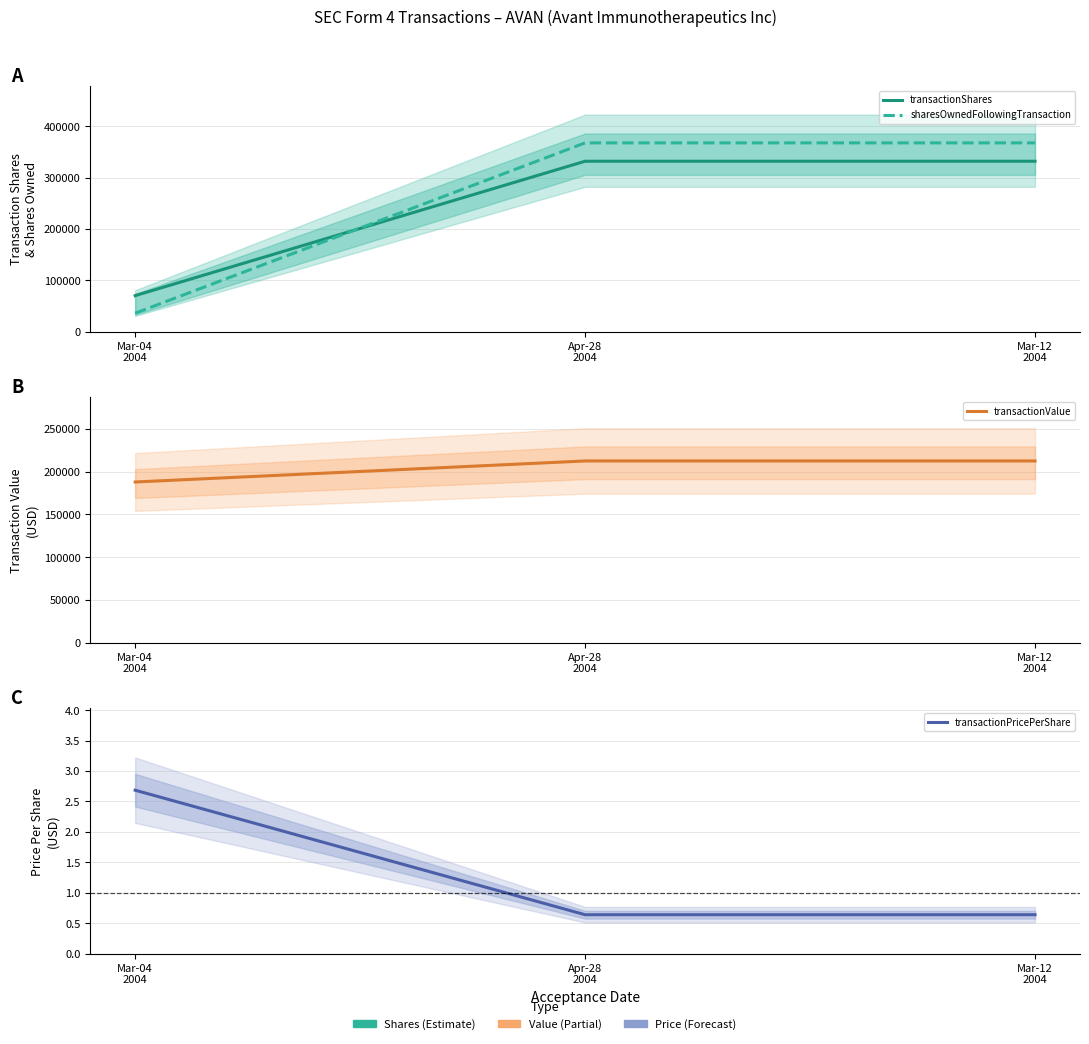

Reading left to right, extract all data points from this chart.

transactionShares: Mar-04
2004=70000.0	Apr-28
2004=332141.0	Mar-12
2004=332141.0
sharesOwnedFollowingTransaction: Mar-04
2004=35774.0	Apr-28
2004=367915.0	Mar-12
2004=367915.0
transactionValue: Mar-04
2004=187950.0	Apr-28
2004=212570.0	Mar-12
2004=212570.0
transactionPricePerShare: Mar-04
2004=2.7	Apr-28
2004=0.6	Mar-12
2004=0.6